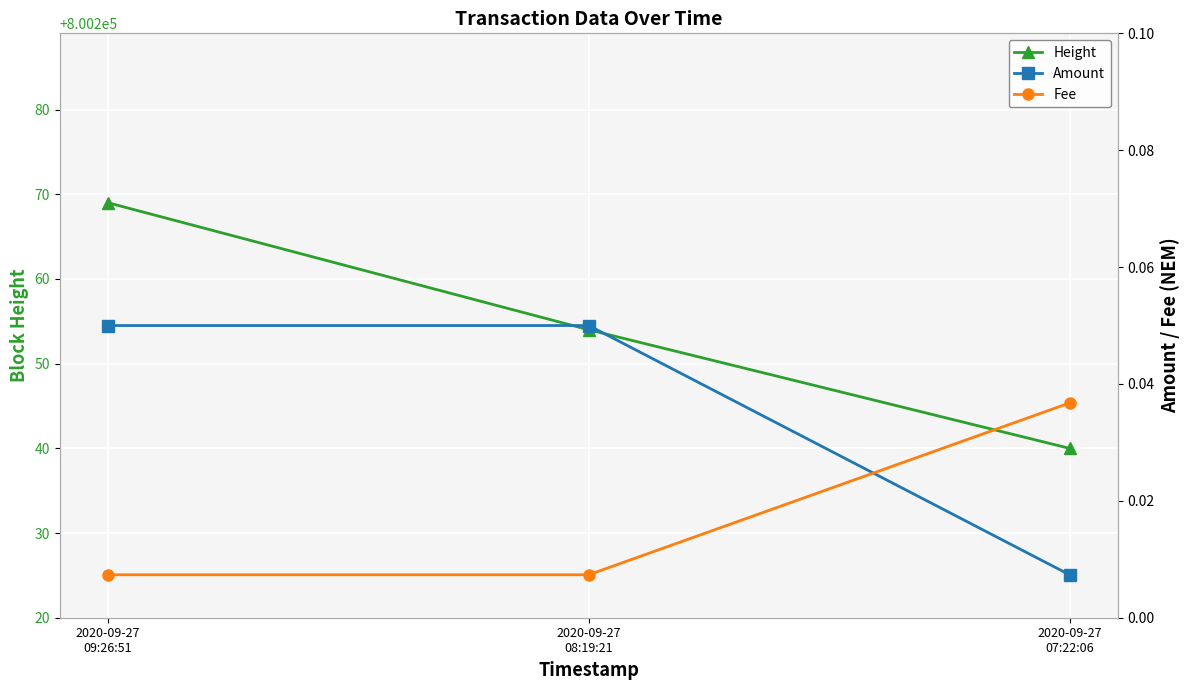

What is the sum of the Amount values at 2020-09-27
07:22:06 and 2020-09-27
08:19:21?

0.1